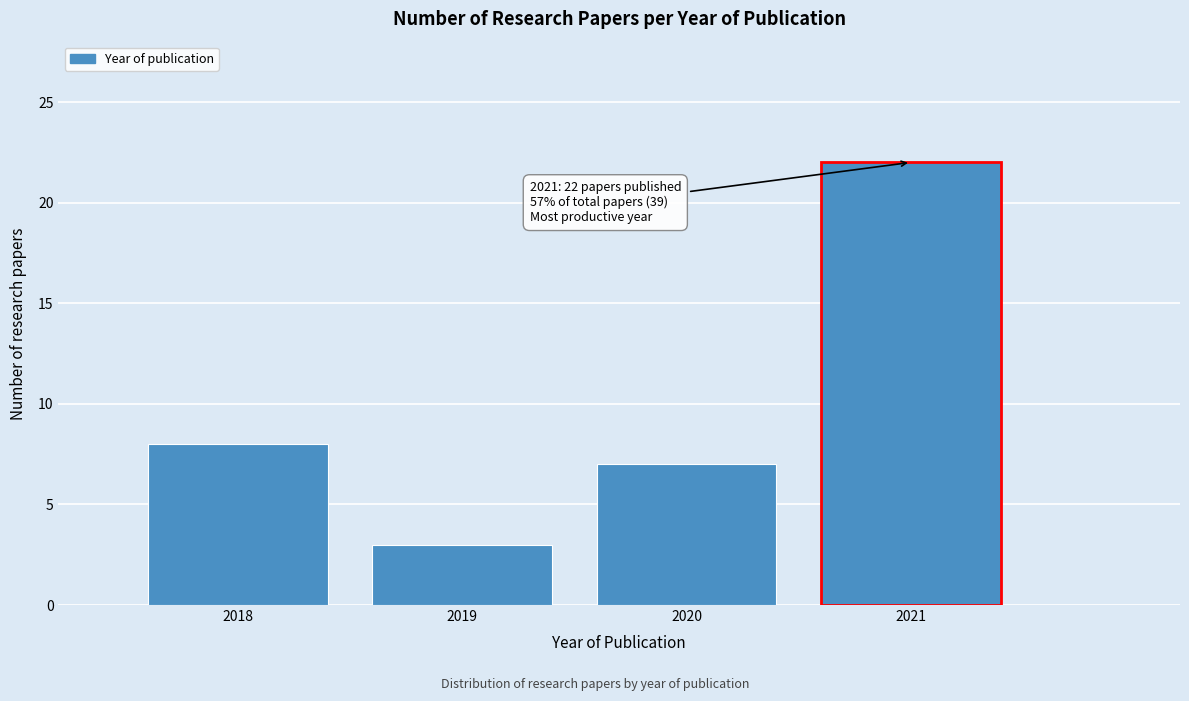

Reading left to right, transcribe all the data shown in this chart.

2018=8	2019=3	2020=7	2021=22